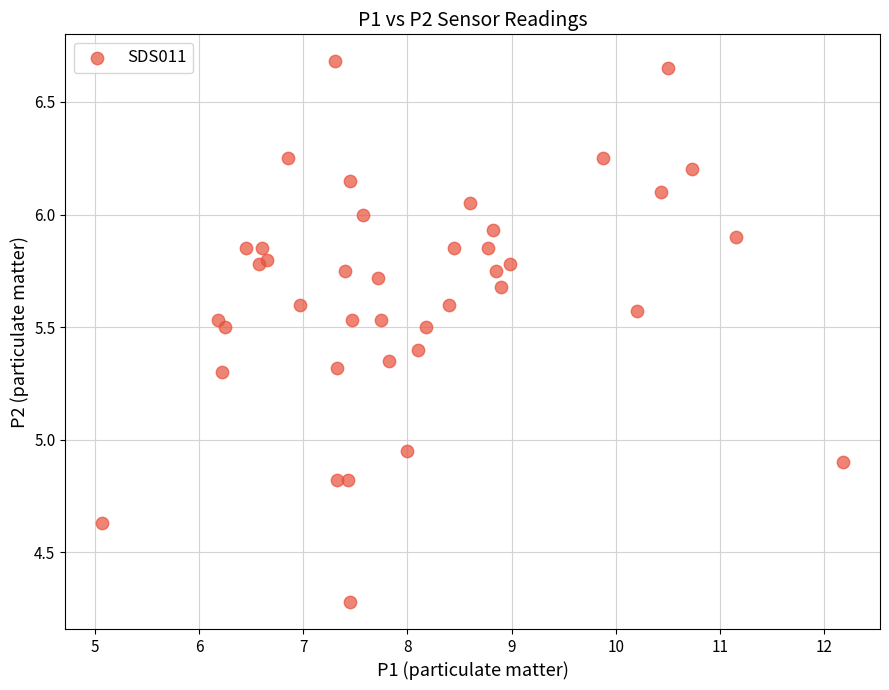

What is the range of Y values (max minus min)?

2.4